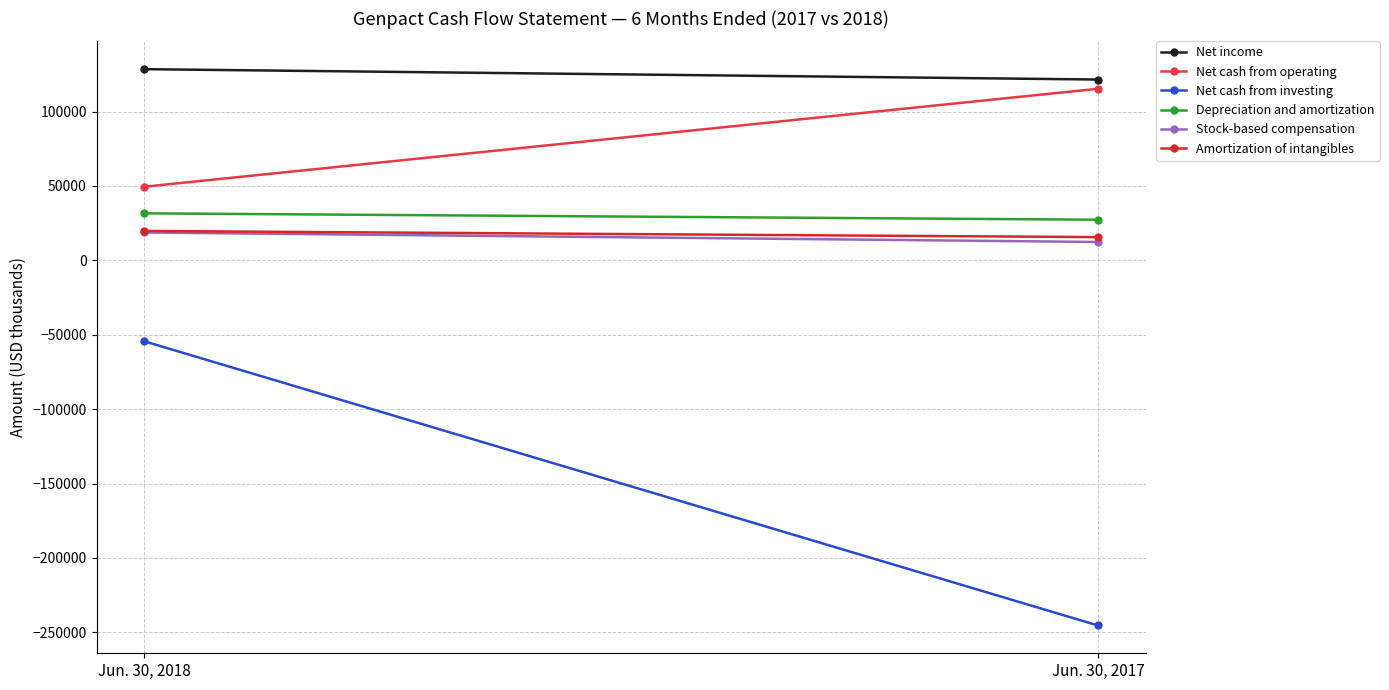

Reading right to left, list all the values displayed in this chart.

Net income: Jun. 30, 2017=121542	Jun. 30, 2018=128508
Net cash from operating: Jun. 30, 2017=115324	Jun. 30, 2018=49484
Net cash from investing: Jun. 30, 2017=-245411	Jun. 30, 2018=-54396
Depreciation and amortization: Jun. 30, 2017=27312	Jun. 30, 2018=31613
Stock-based compensation: Jun. 30, 2017=12351	Jun. 30, 2018=18724
Amortization of intangibles: Jun. 30, 2017=15629	Jun. 30, 2018=19762